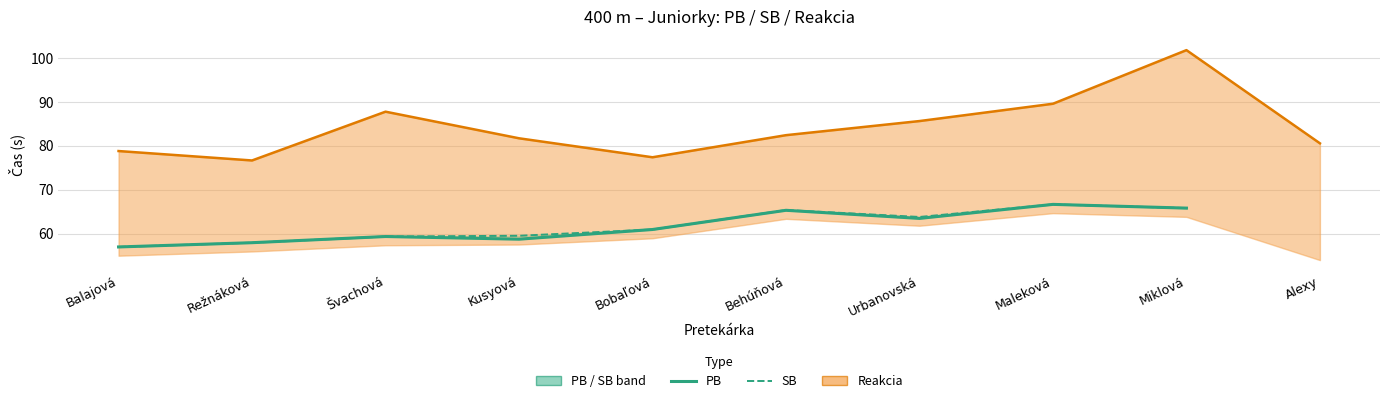

Count the number of categories in the chart.

10